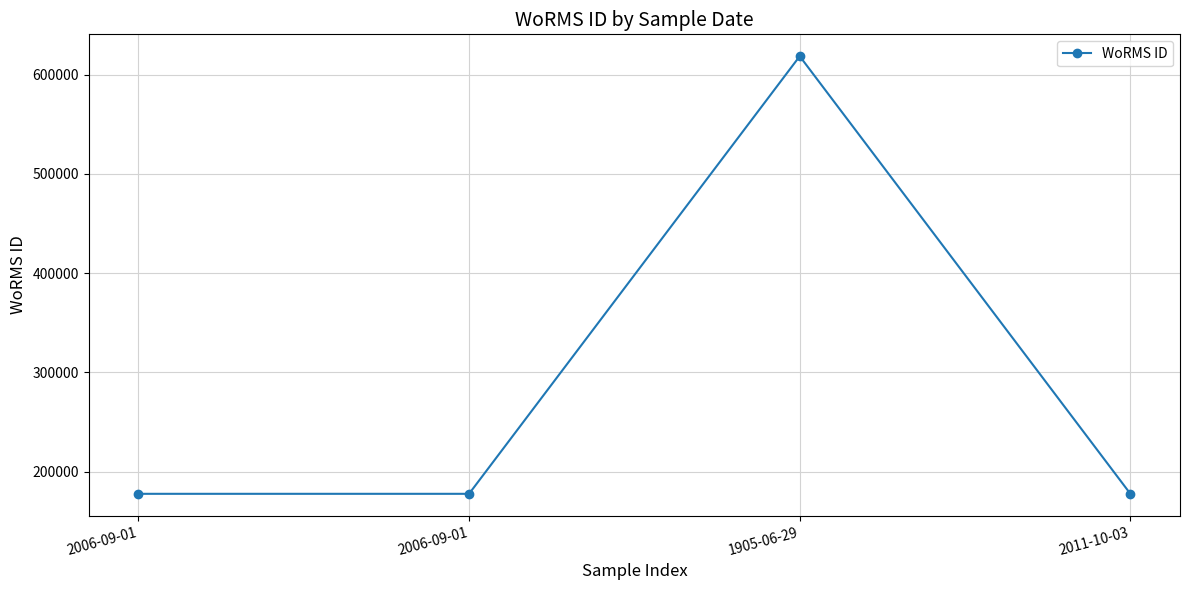

The chart shows a value of 51289 at 2006-09-01. True or false?

False